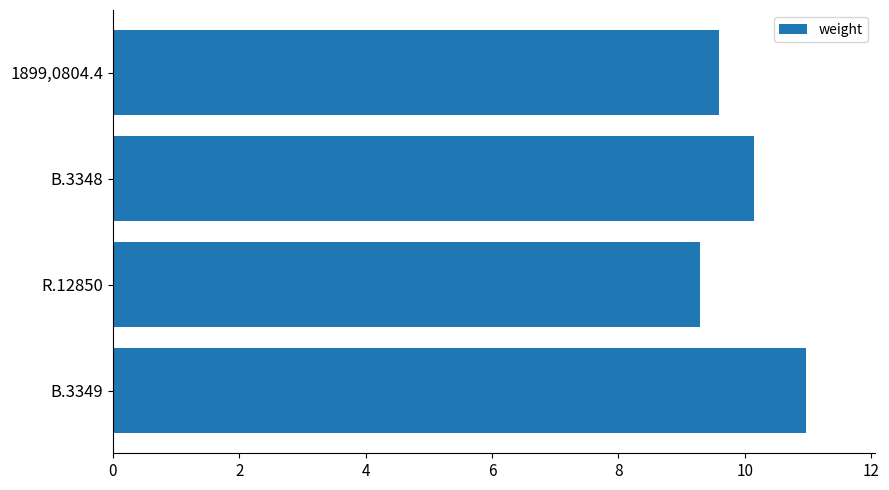

Which has a higher value, R.12850 or B.3348?

B.3348